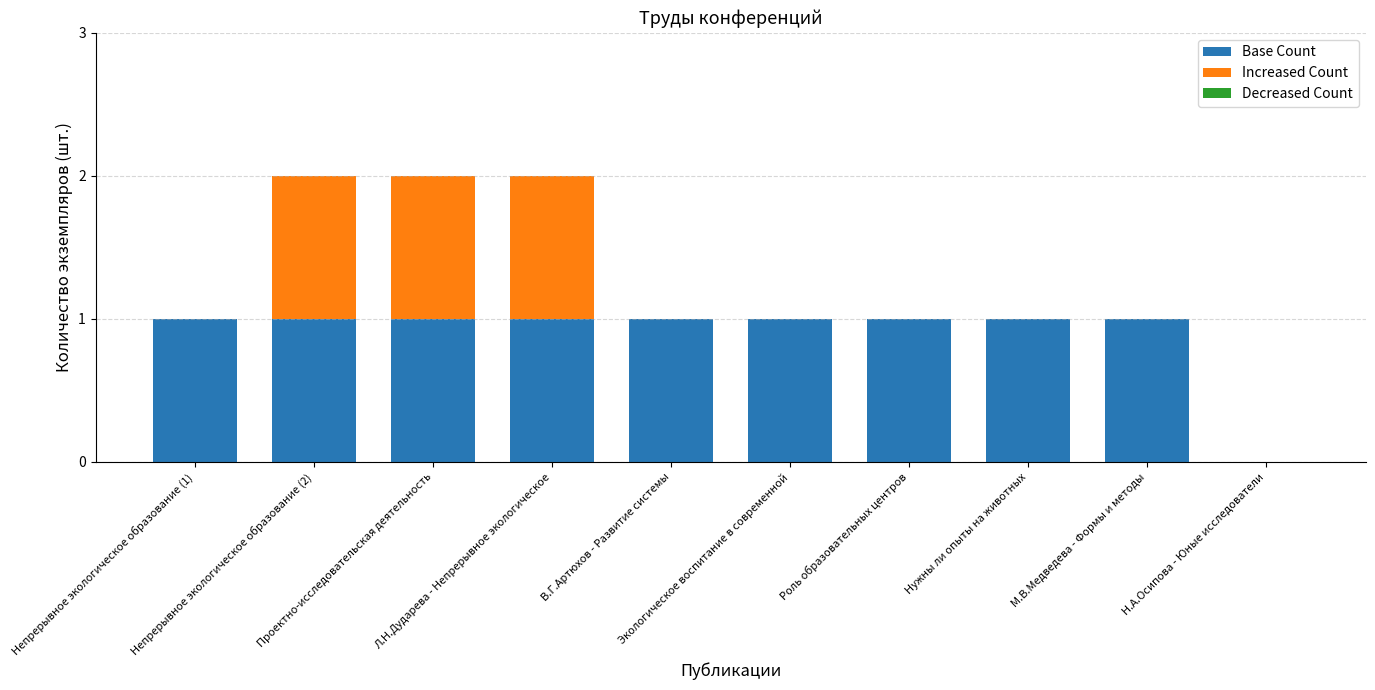

What is the sum of all Base Count values?

9